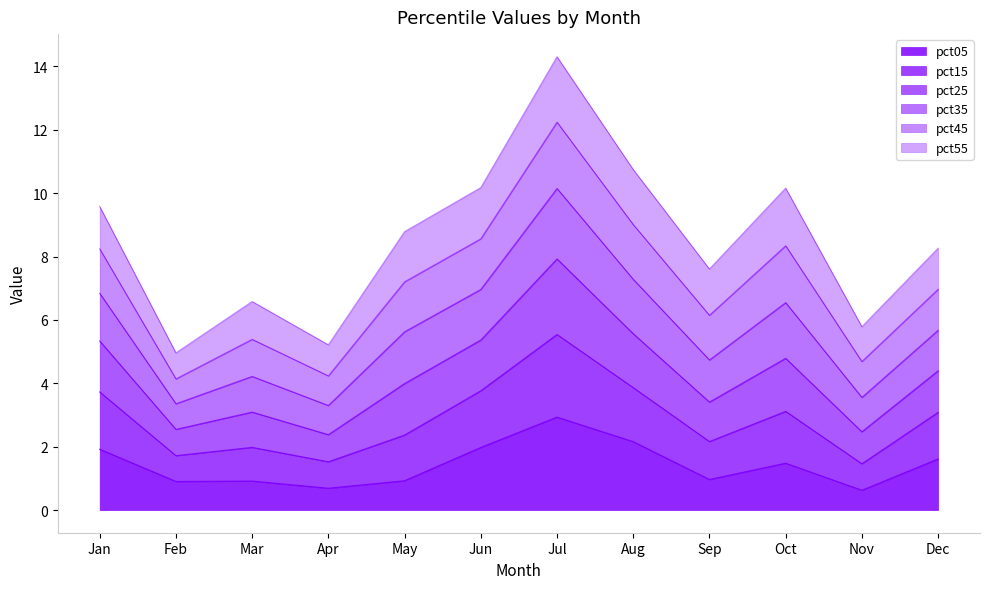

Does the chart display data point markers on the line(s)?

No